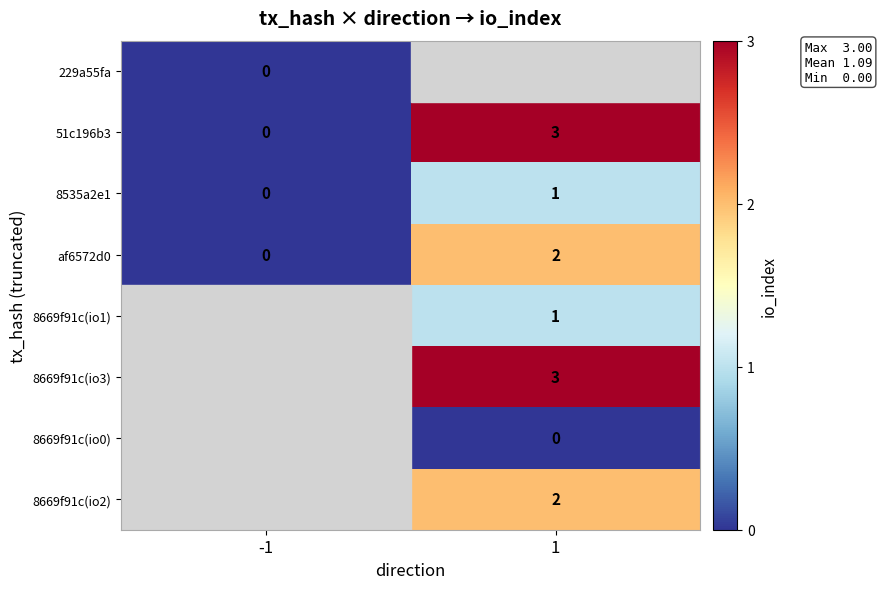

The value of 51c196b3 at -1 is 1.3. True or false?

False